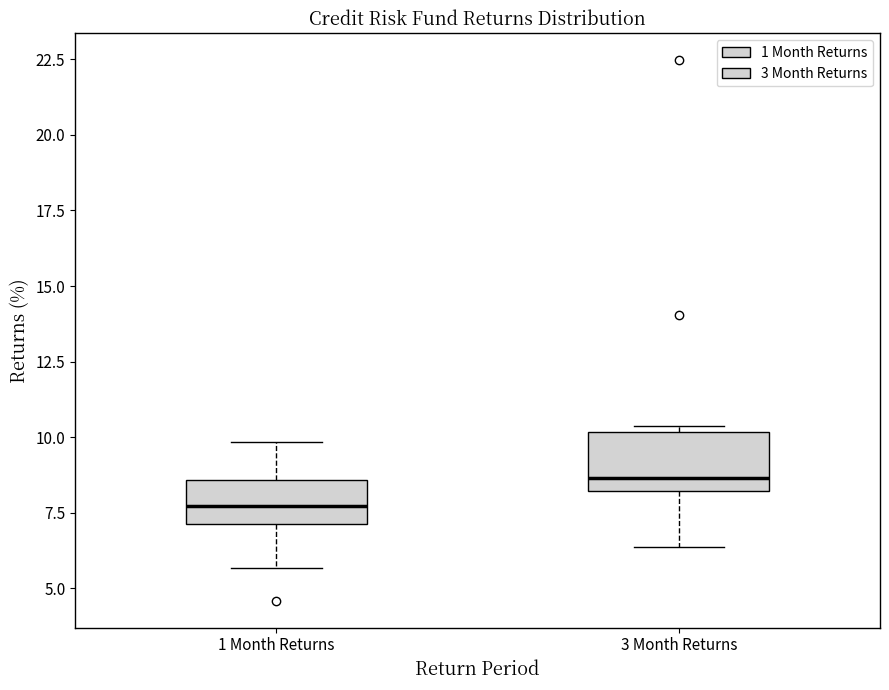

Reading left to right, transcribe this box plot: for each box, give where its median line is, the range the box spans, and where its two whiskers end, as read against the y-axis. The values are not printed on the chart, so give them approximately, as read against the axis.

1 Month Returns: median 7.5, box 7.0 to 8.5, whiskers 5.5 to 10.0
3 Month Returns: median 8.5, box 8.0 to 10.0, whiskers 6.5 to 10.5